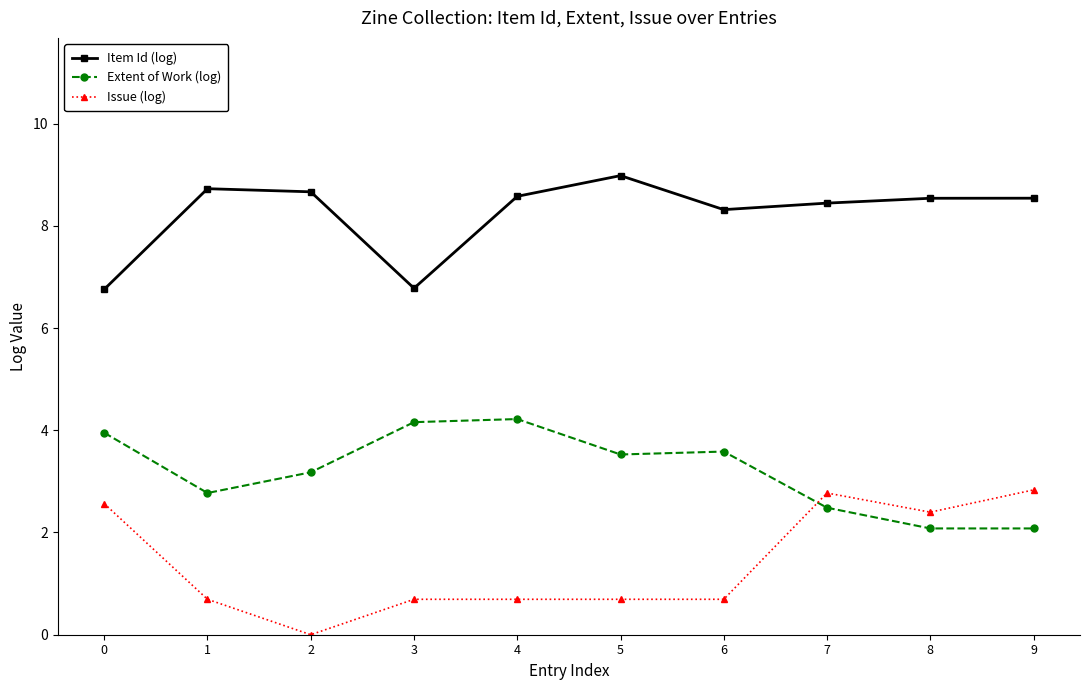

What is the difference between the highest and lowest values at 2?

8.7